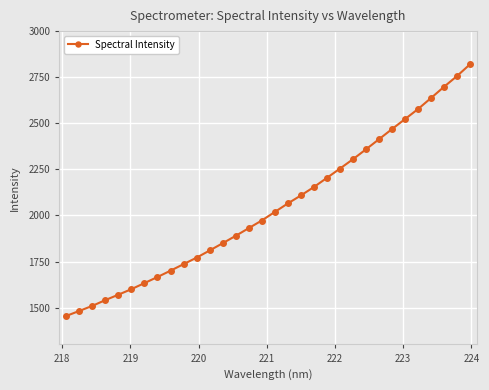

What is the sum of all values?

65480.6